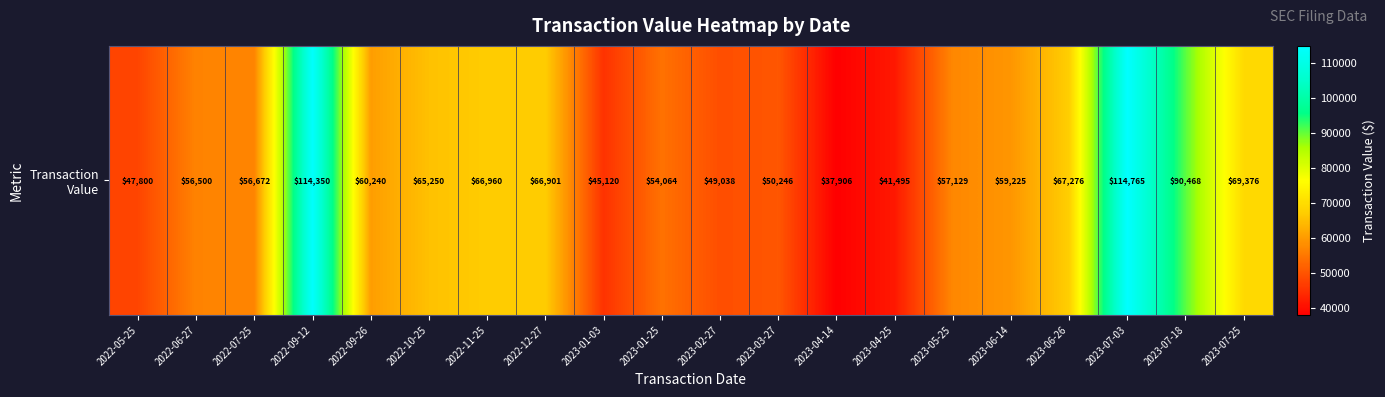

Reading right to left, extract all data points from this chart.

2023-07-25=69376	2023-07-18=90468	2023-07-03=114765	2023-06-26=67276	2023-06-14=59225	2023-05-25=57129	2023-04-25=41495	2023-04-14=37906	2023-03-27=50246	2023-02-27=49038	2023-01-25=54064	2023-01-03=45120	2022-12-27=66901	2022-11-25=66960	2022-10-25=65250	2022-09-26=60240	2022-09-12=114350	2022-07-25=56672	2022-06-27=56500	2022-05-25=47800